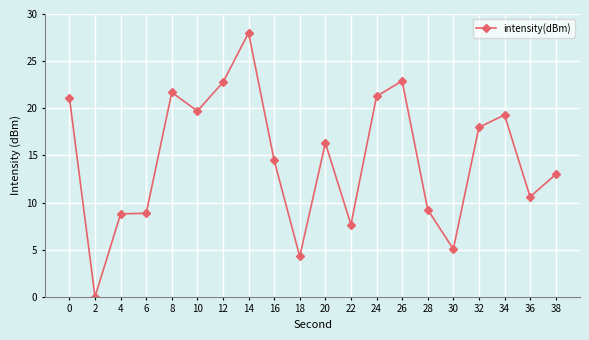

Which category has the lowest value across all series?

2